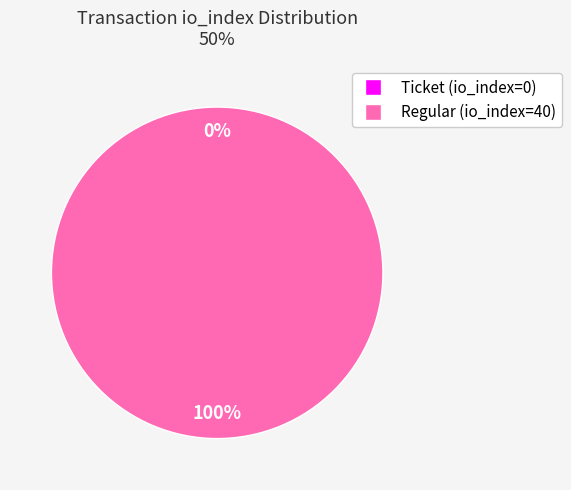

Is it true that Regular (io_index=40) is 100% of the pie?

True